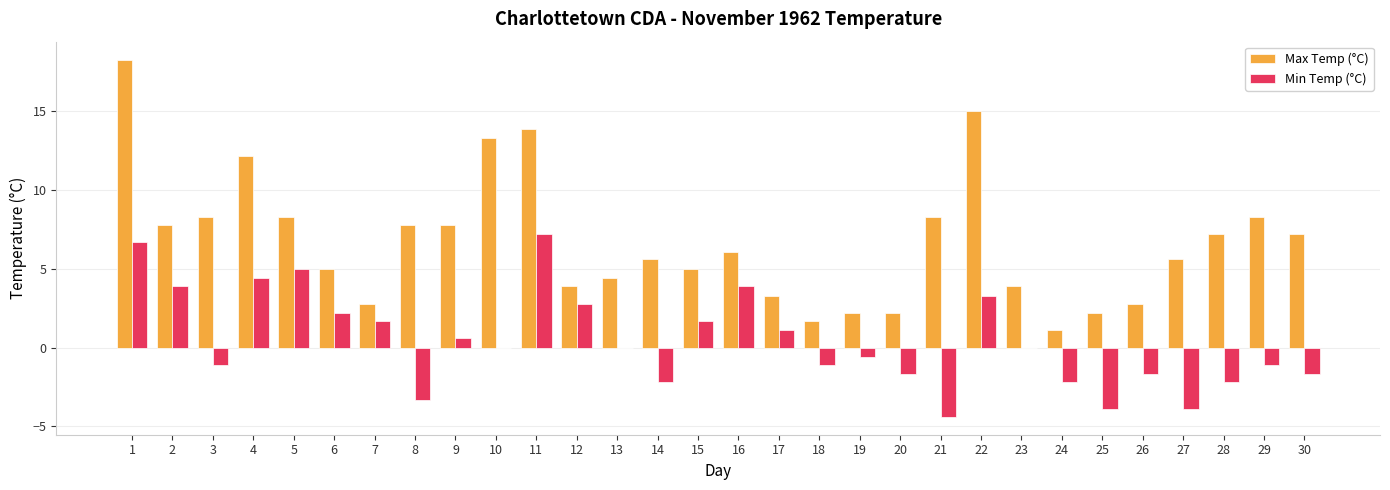

The value of Max Temp (°C) at 17 is 1.0. True or false?

False